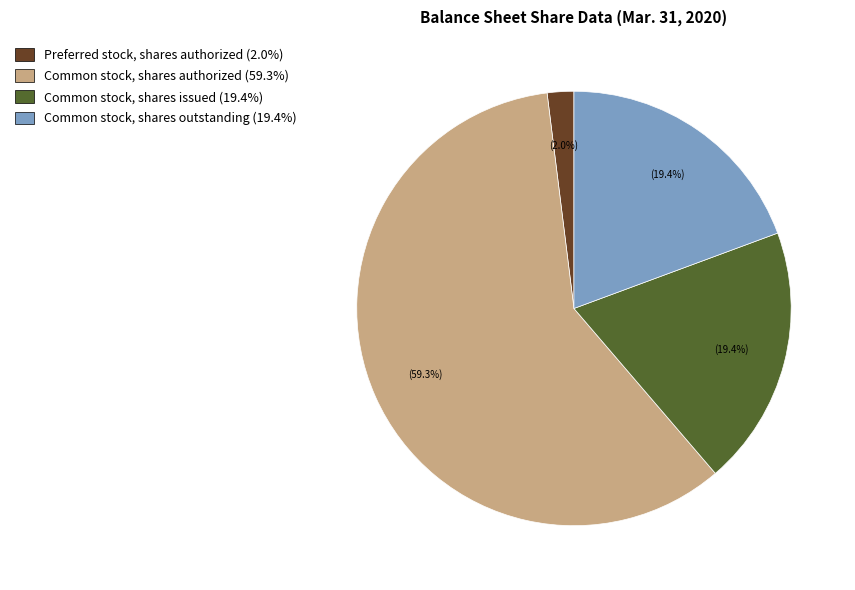

Which has a higher value, Common stock, shares authorized (59.3%) or Common stock, shares issued (19.4%)?

Common stock, shares authorized (59.3%)